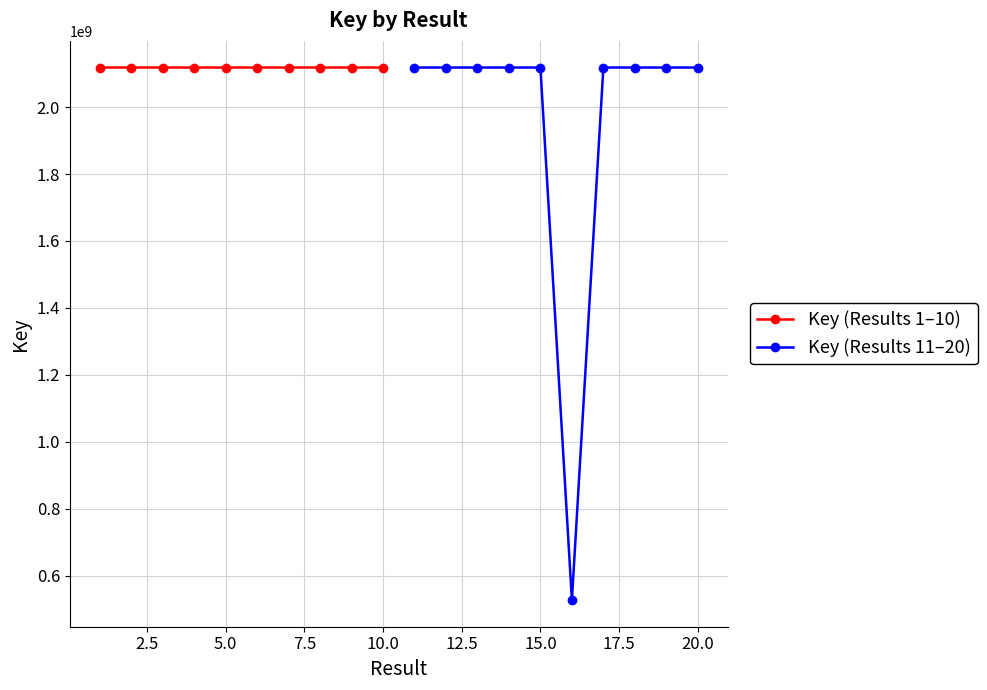

What are all the series names shown in the legend?

Key (Results 1–10), Key (Results 11–20)